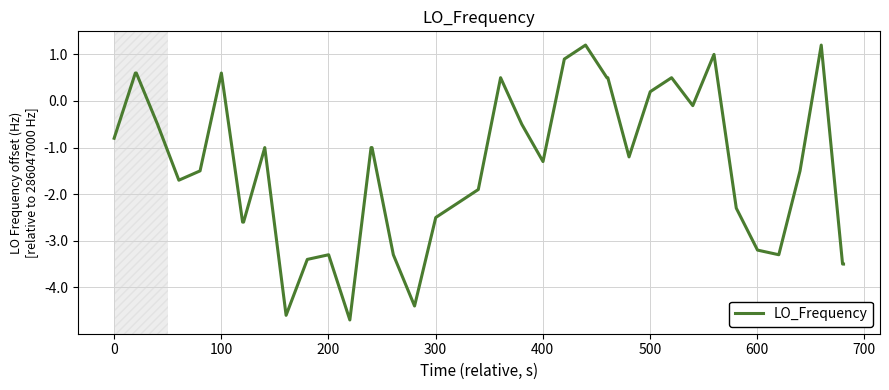

What is the difference between the maximum and minimum values?

5.9